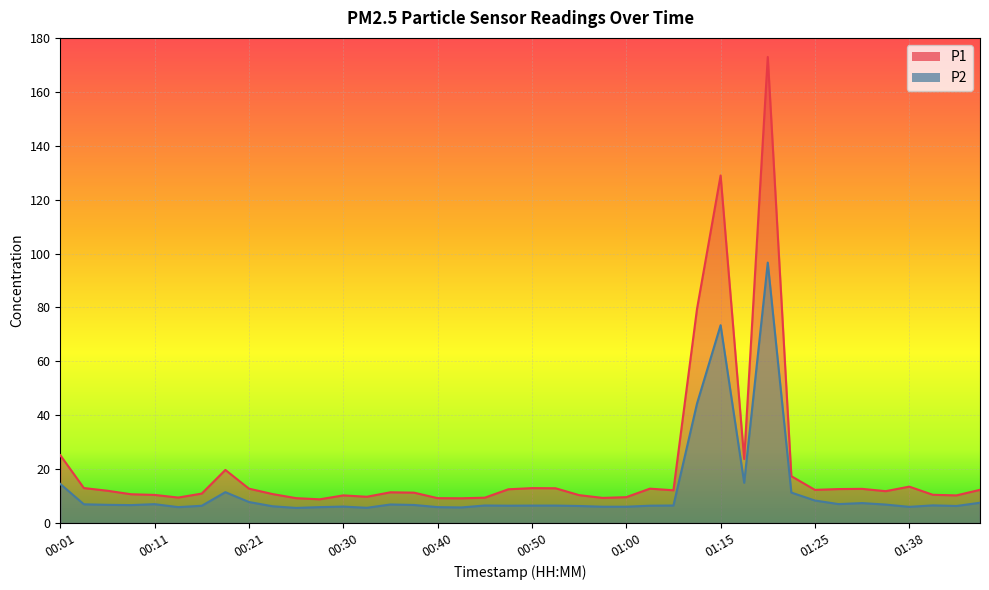

At which category does the chart reach its peak across all series?

01:20